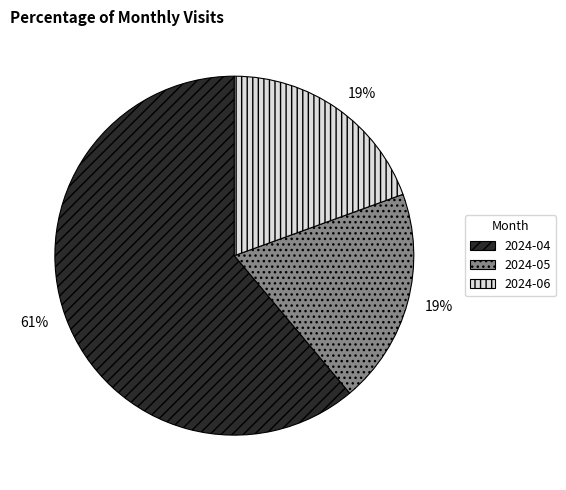

Do 2024-04 and 2024-06 together represent more than half of the pie?

Yes